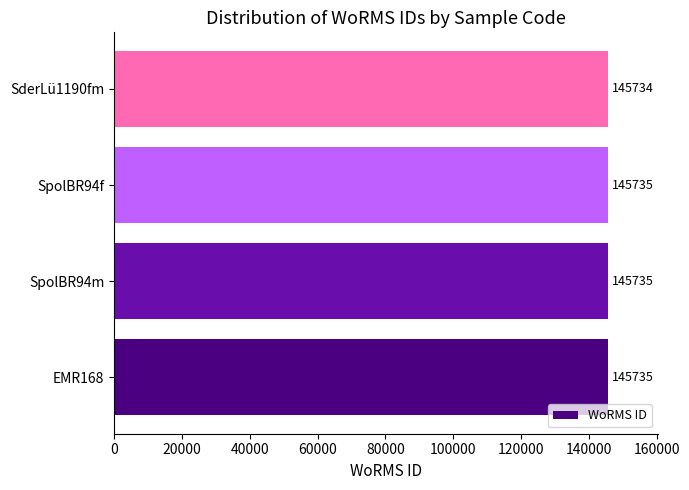

Approximately how many times larger is the value at EMR168 compared to SderLü1190fm?

1.0